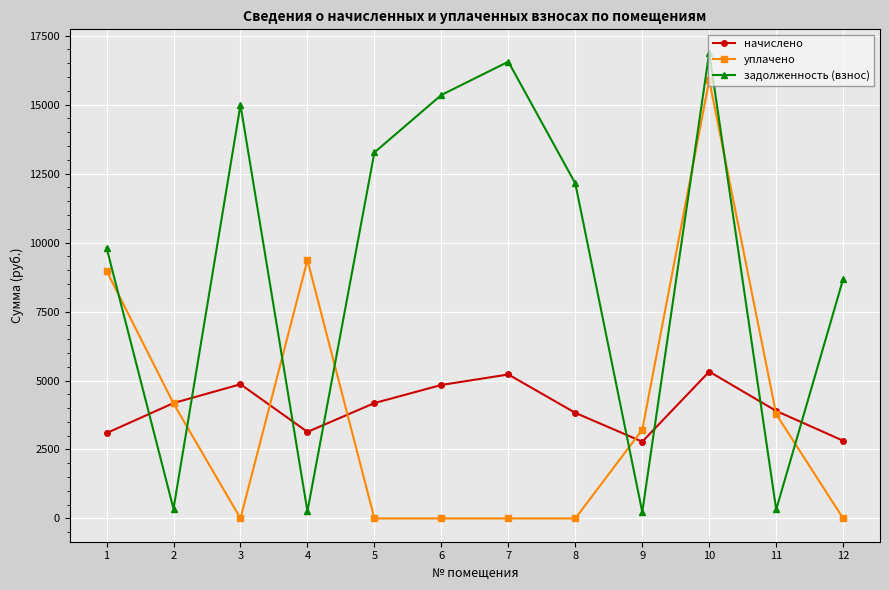

After their last crossing, which series has the higher values: задолженность (взнос) or уплачено?

задолженность (взнос)